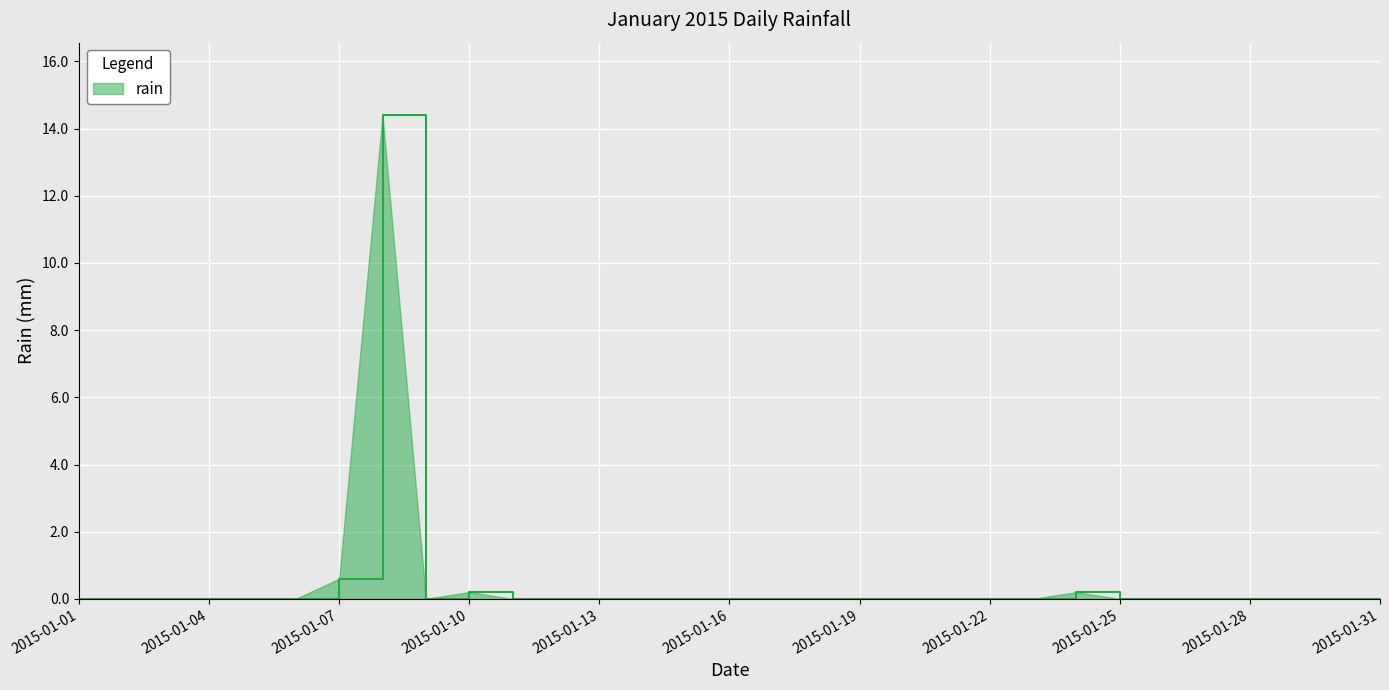

What is the difference between the maximum and minimum values?

14.4